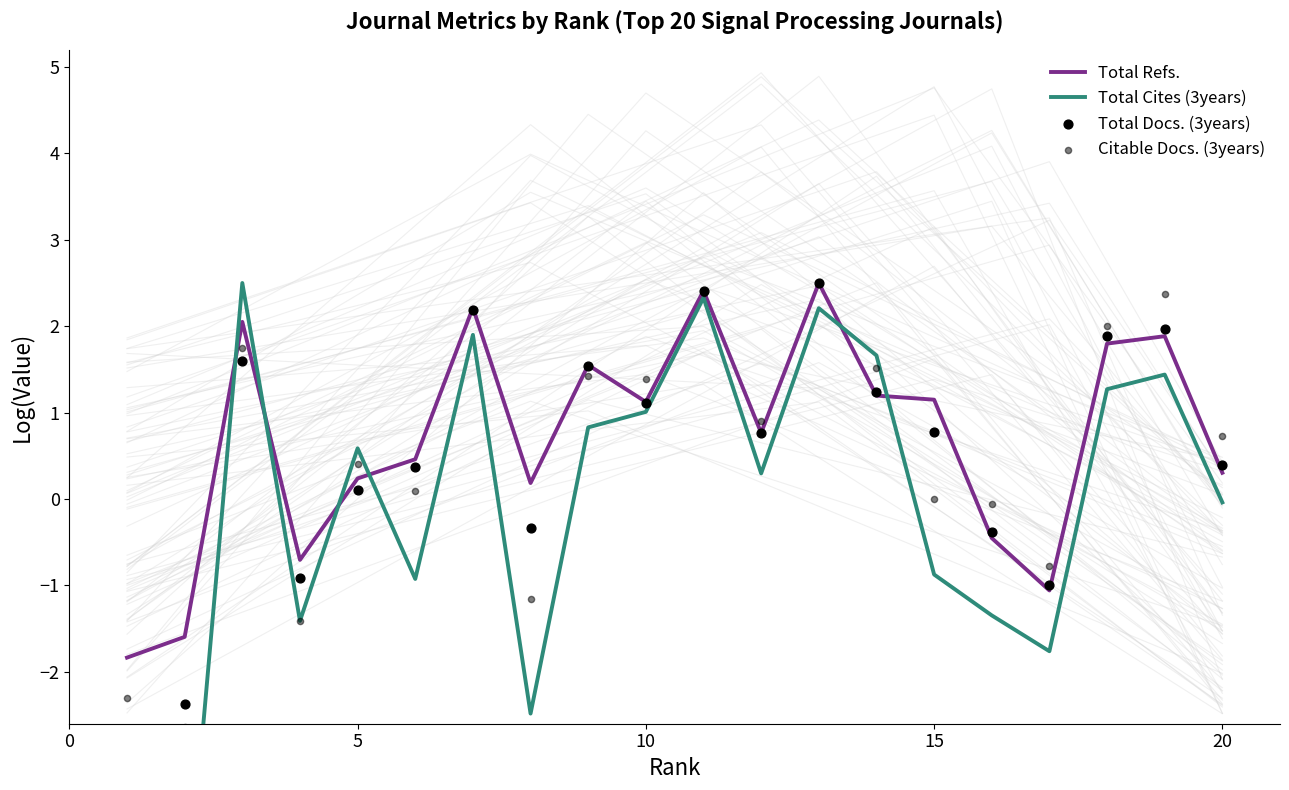

The Total Refs. series shows 1.7 at 15. True or false?

False